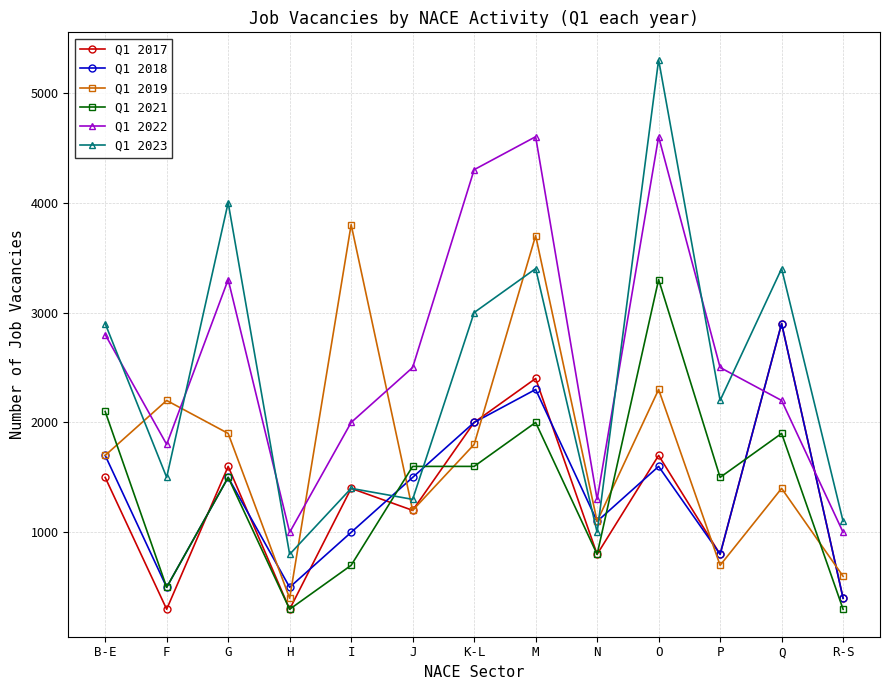

True or false: Q1 2018 has a value of 2201 at J.

False